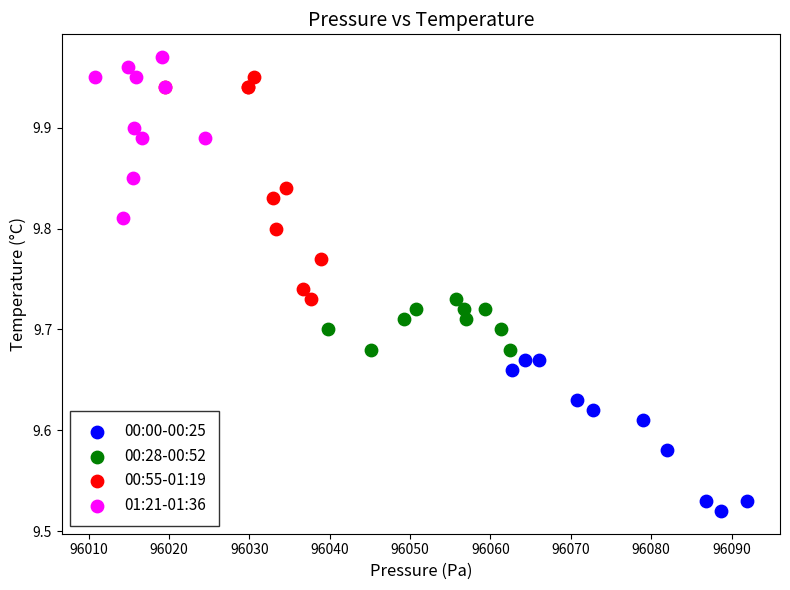

Which series reaches the maximum Y coordinate?

01:21-01:36